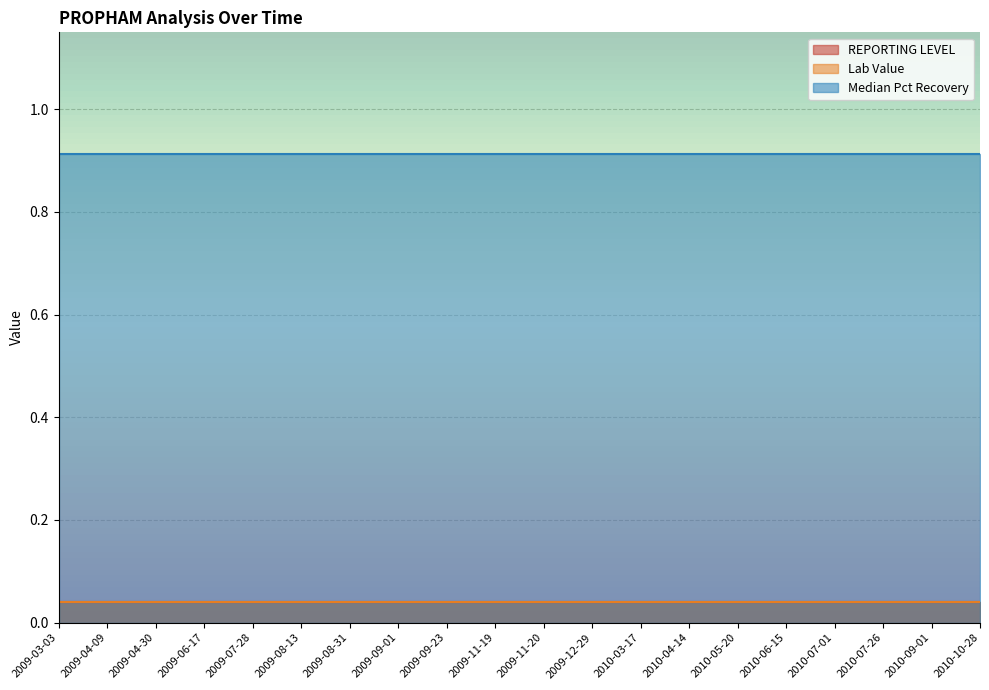

True or false: REPORTING LEVEL has more than 1 interior local peaks.

False